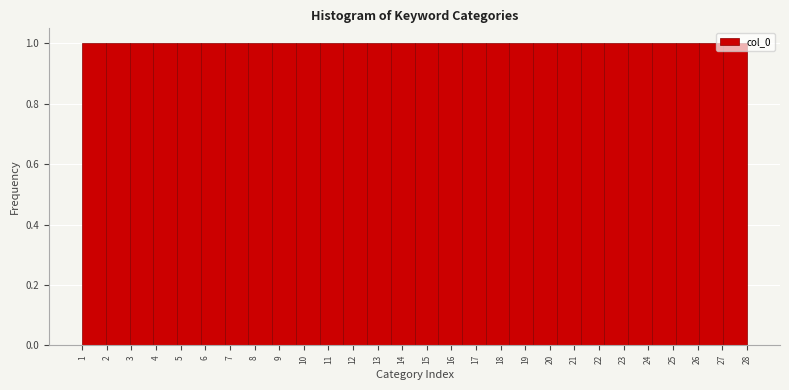

Reading left to right, list every bar in this chart as the range it spans on the x-axis followed by its height. Neither the bar edges nor the heights are printed on the chart, so give them approximately, as read against the axes.

1.0 to 2.0: 1
2.0 to 2.9: 1
2.9 to 3.9: 1
3.9 to 4.9: 1
4.9 to 5.8: 1
5.8 to 6.8: 1
6.8 to 7.8: 1
7.8 to 8.7: 1
8.7 to 9.7: 1
9.7 to 10.6: 1
10.6 to 11.6: 1
11.6 to 12.6: 1
12.6 to 13.5: 1
13.5 to 14.5: 1
14.5 to 15.5: 1
15.5 to 16.4: 1
16.4 to 17.4: 1
17.4 to 18.4: 1
18.4 to 19.3: 1
19.3 to 20.3: 1
20.3 to 21.3: 1
21.3 to 22.2: 1
22.2 to 23.2: 1
23.2 to 24.1: 1
24.1 to 25.1: 1
25.1 to 26.1: 1
26.1 to 27.0: 1
27.0 to 28.0: 1